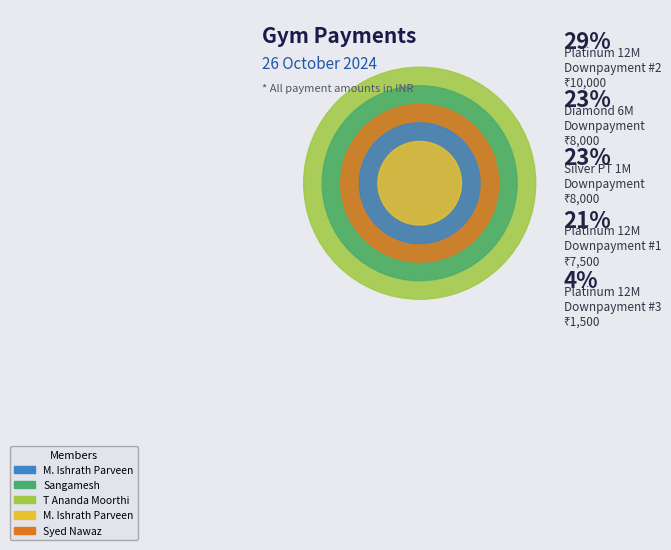

What is the change in value from M. Ishrath Parveen
(Cash 7500) to M. Ishrath Parveen
(Online 1500)?

-6000